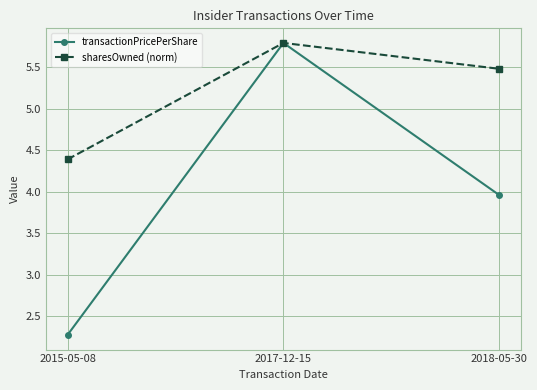

How many lines are shown in the chart?

2